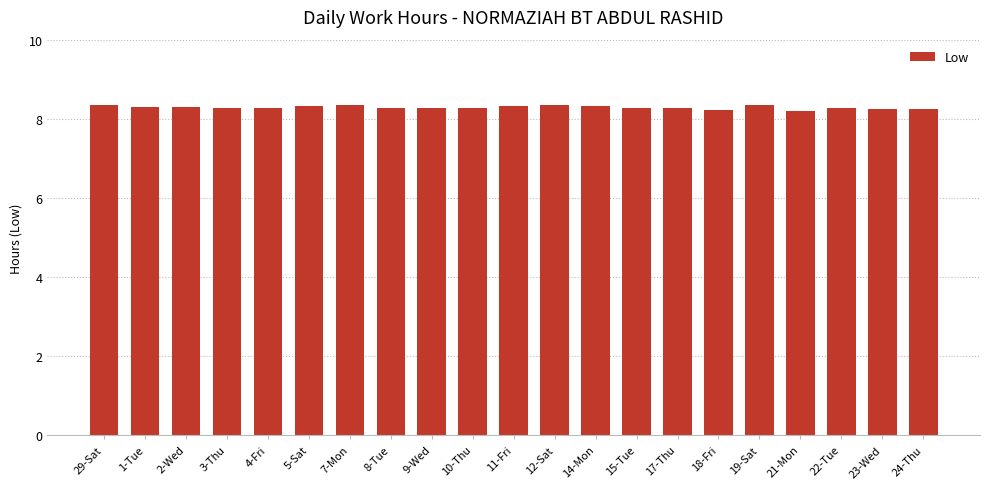

Read the value at 22-Tue.

8.3